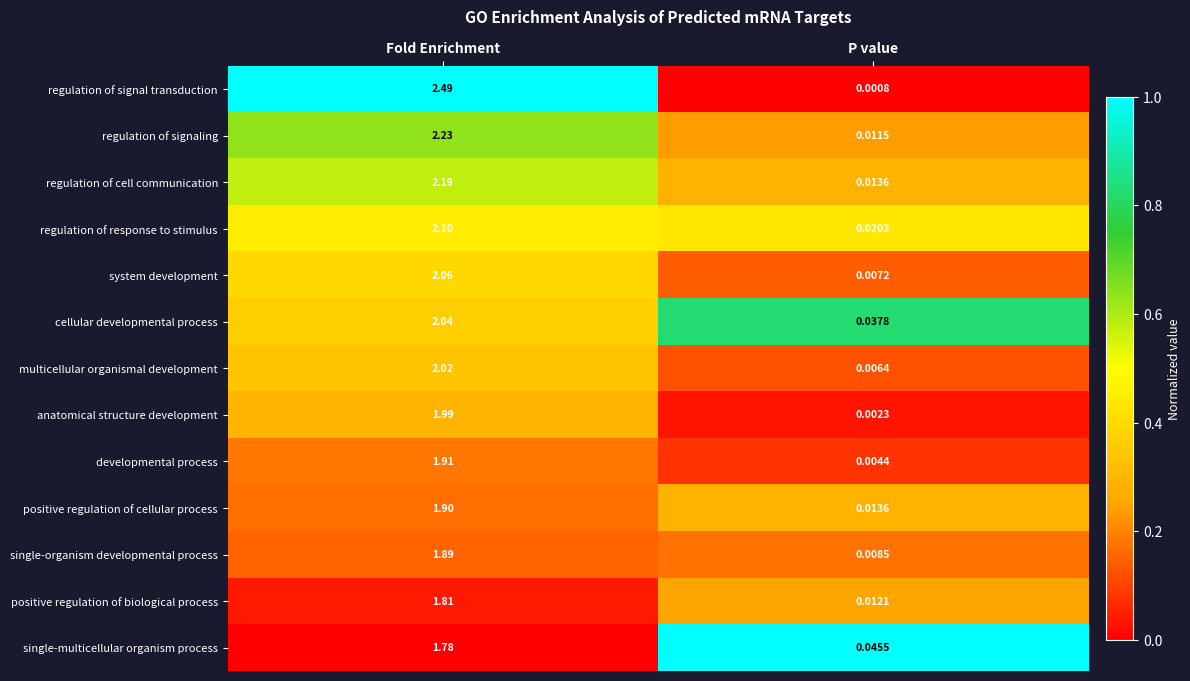

Which series has the widest spread of values?

regulation of signal transduction